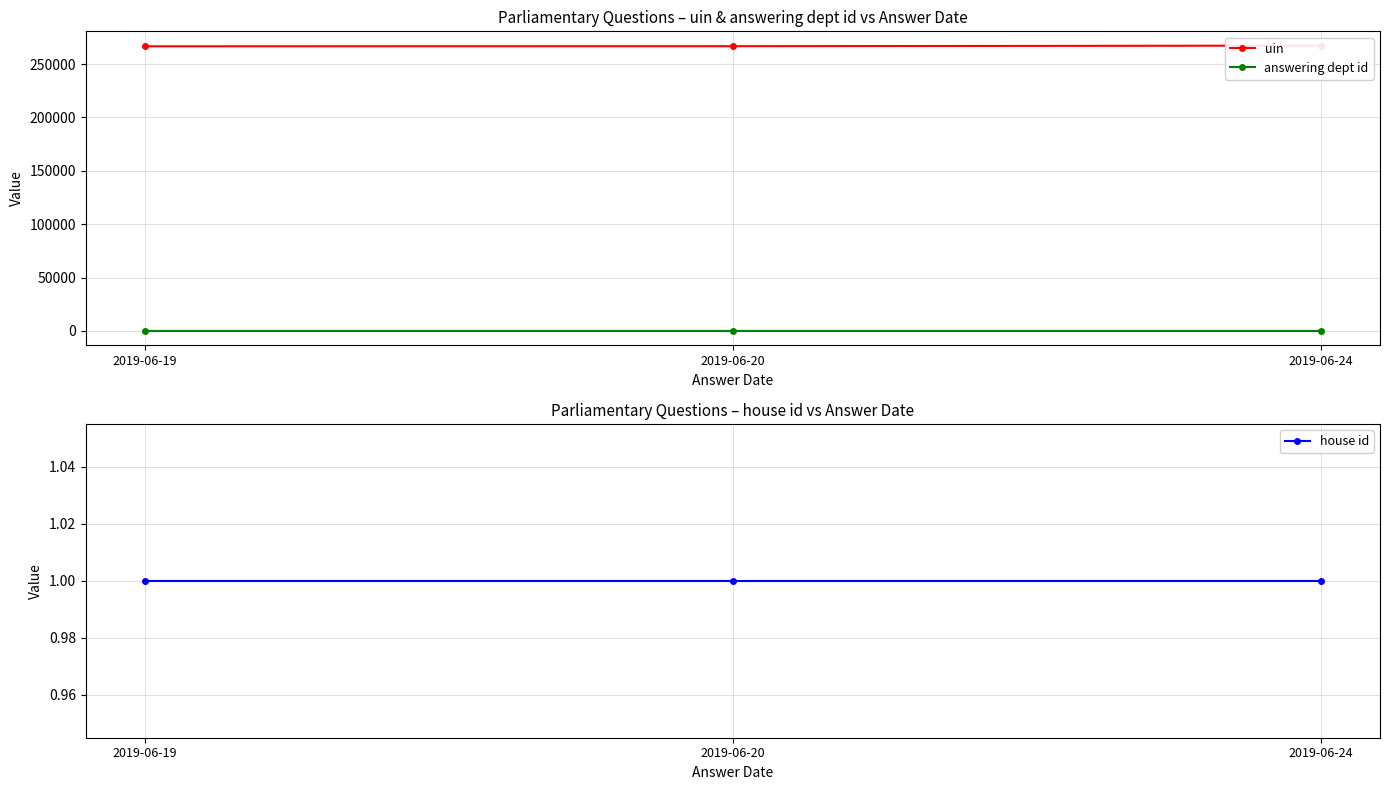

The answering dept id series shows 27 at 2019-06-19. True or false?

True